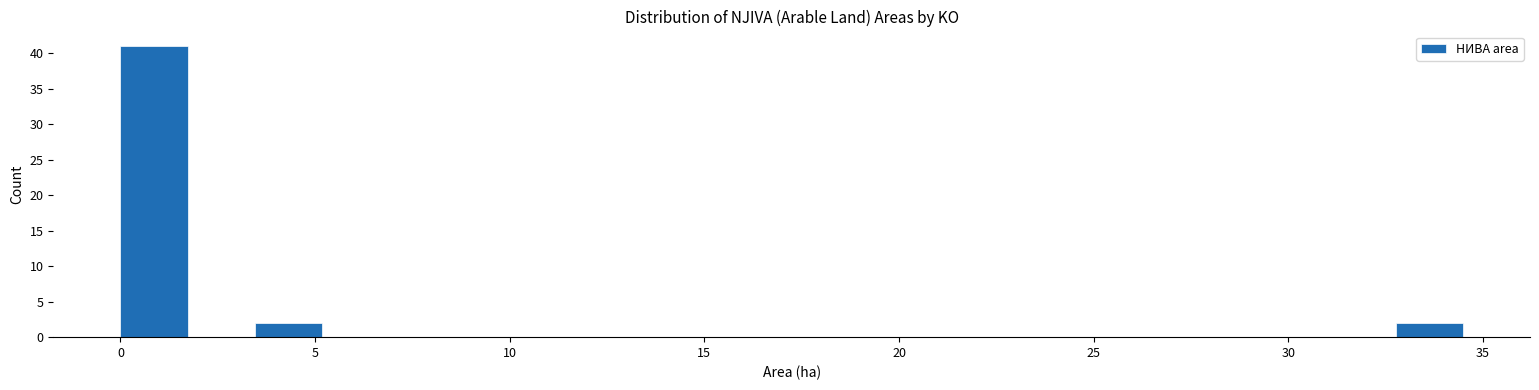

Read against the x-axis, roughly where is the centre of the tallest bar?

1.0